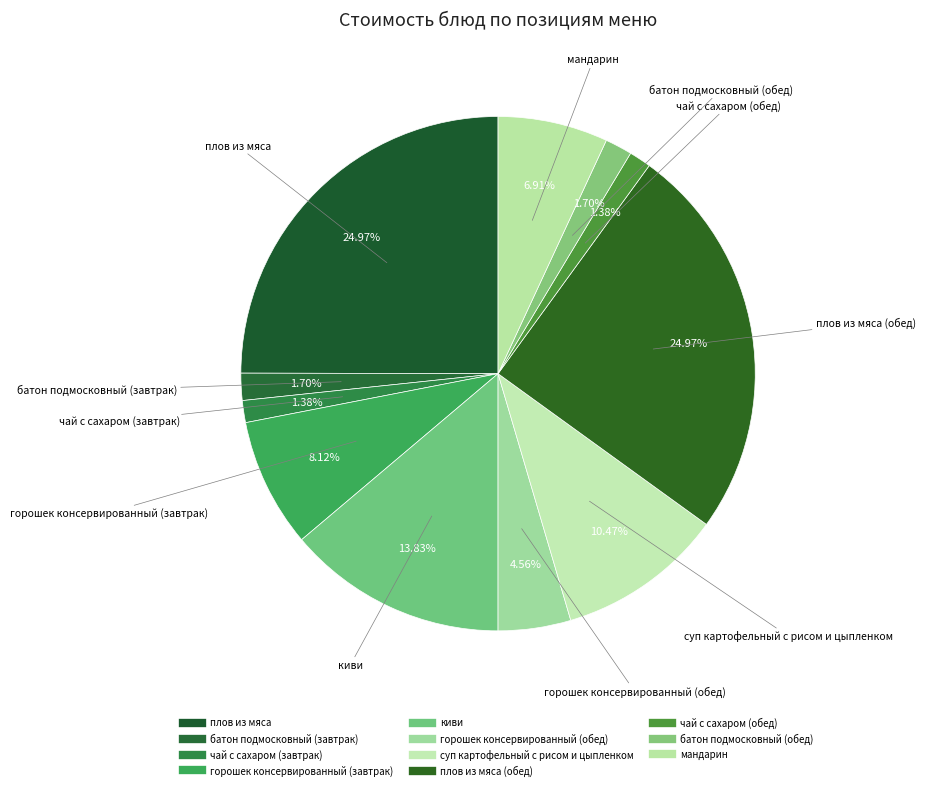

Count the number of slices in the pie.

11